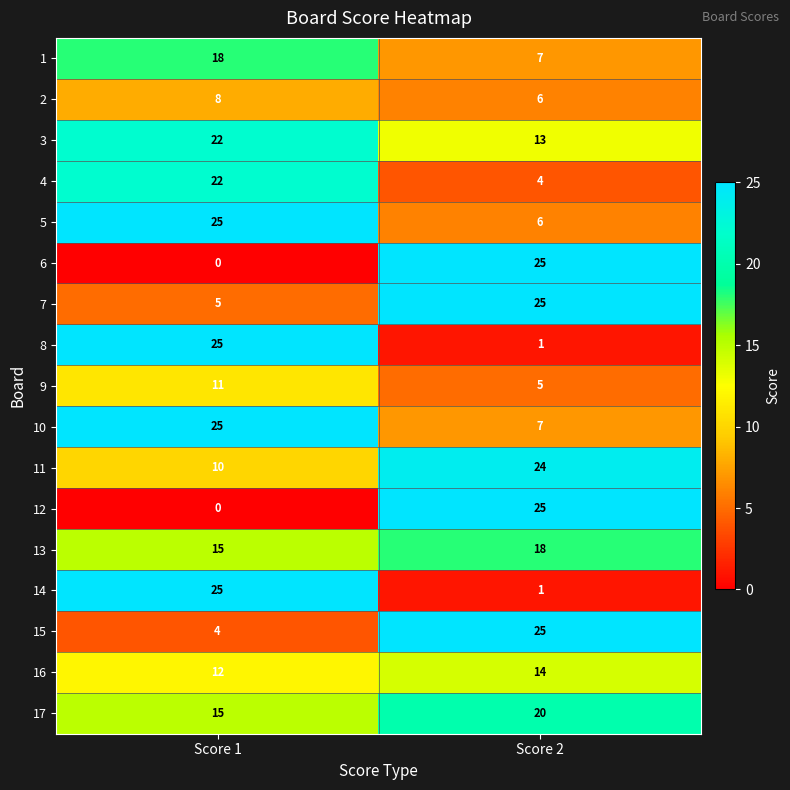

What is the difference between the highest and lowest values at Score 2?

24